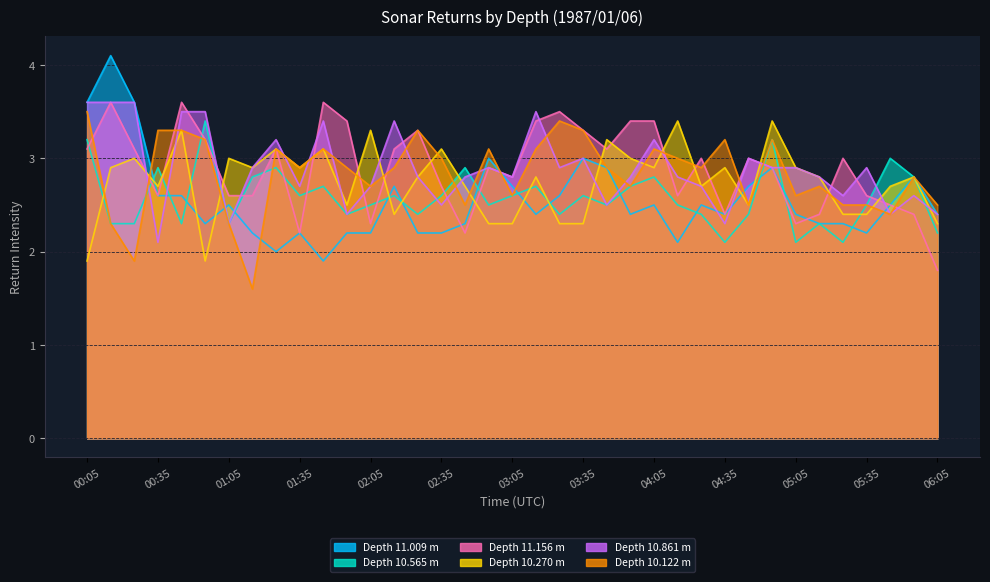

Where is the first local minimum for 10.861?

00:35